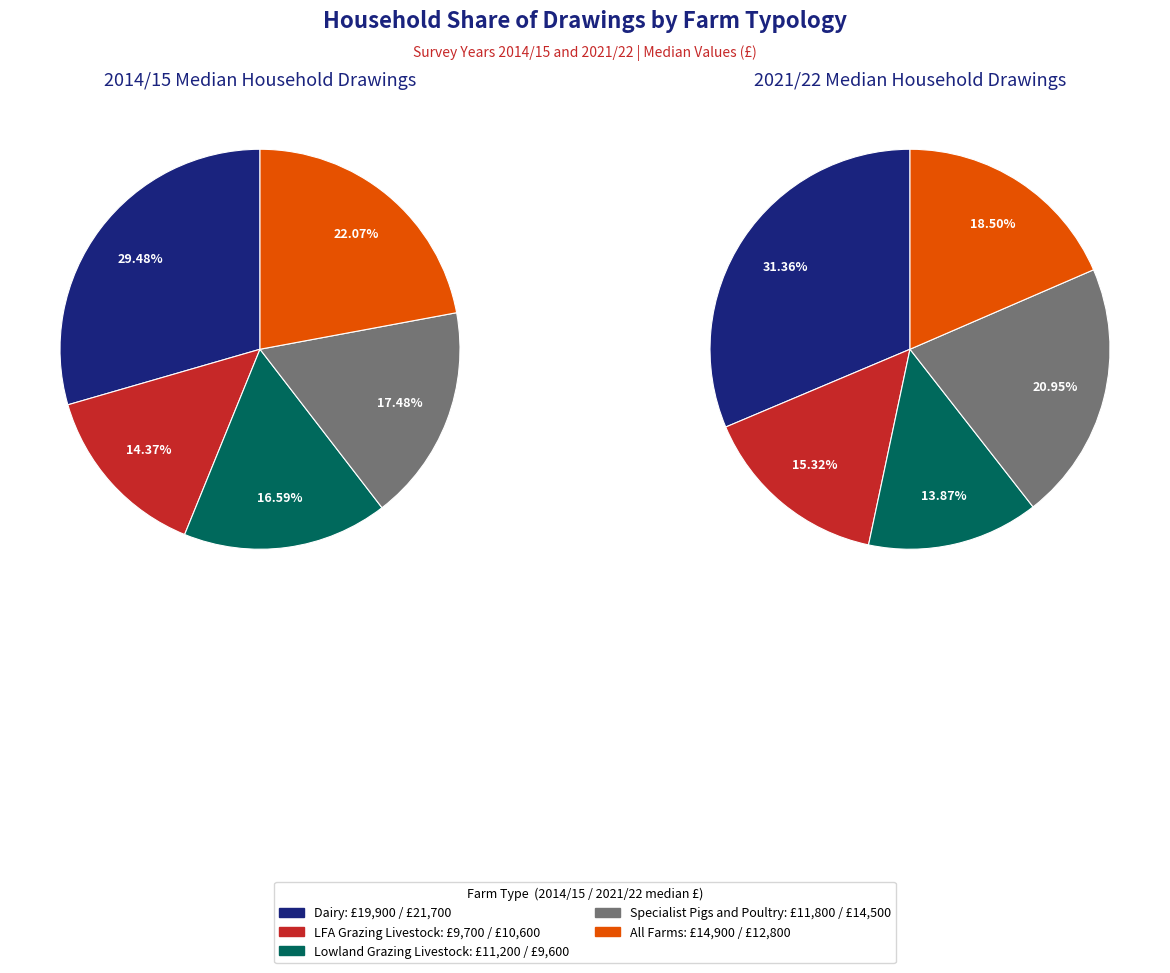

Which category has the biggest portion of the pie?

2021/22